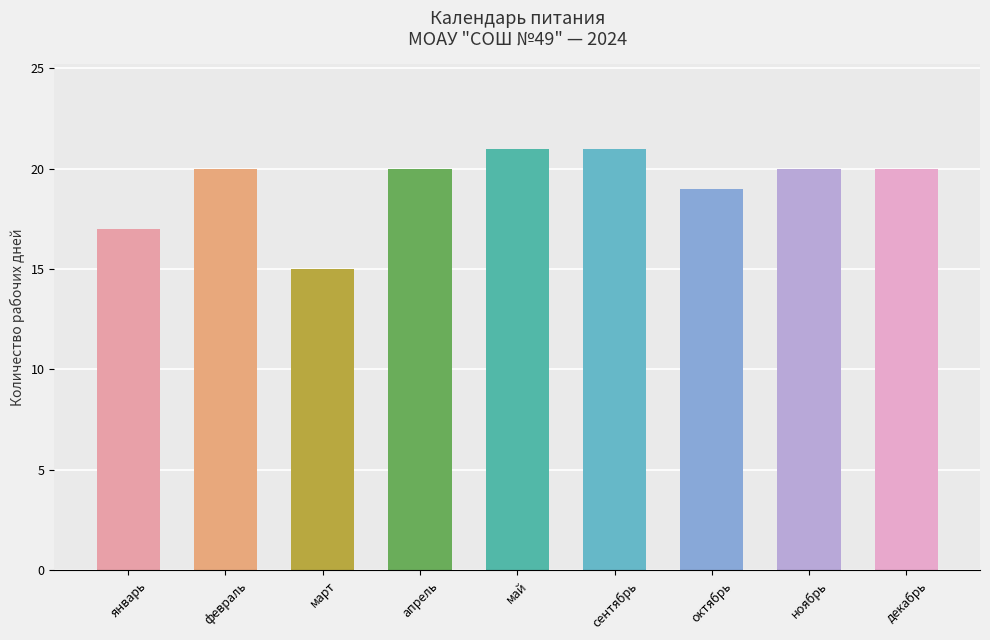

How many series are shown in this chart?

1